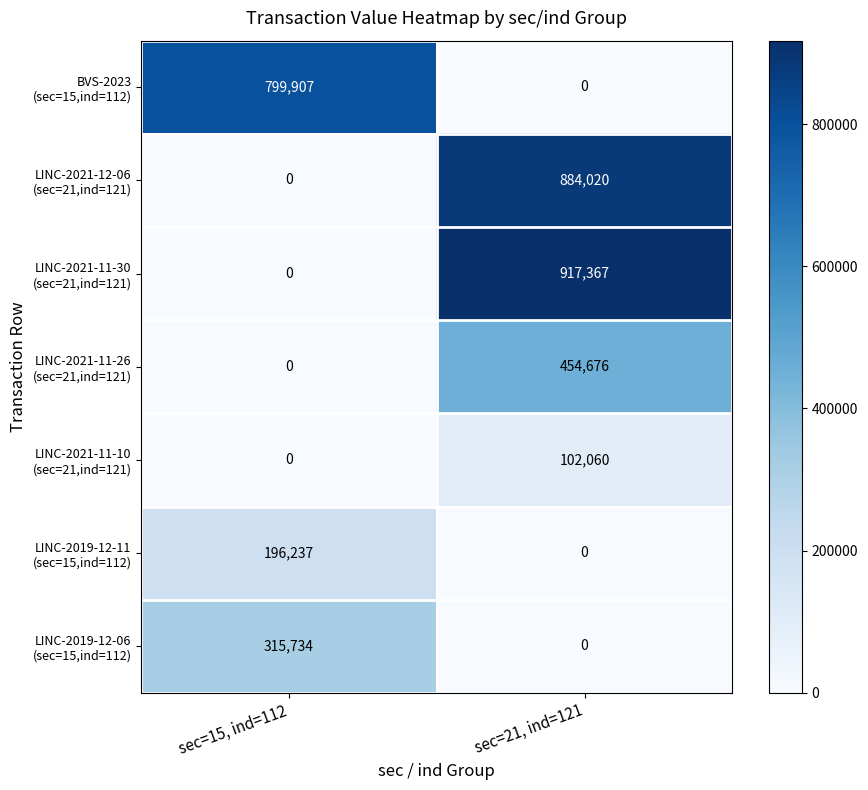

At which category is the sum across all series the highest?

sec=21, ind=121